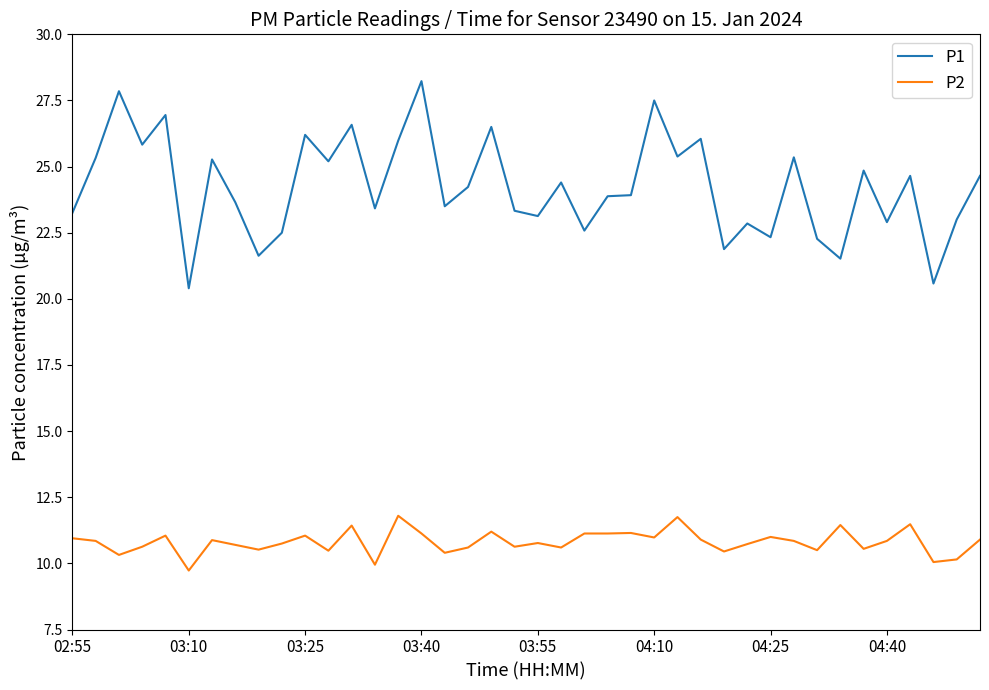

Rank the series by their maximum value, from lowest to highest.

P2, P1